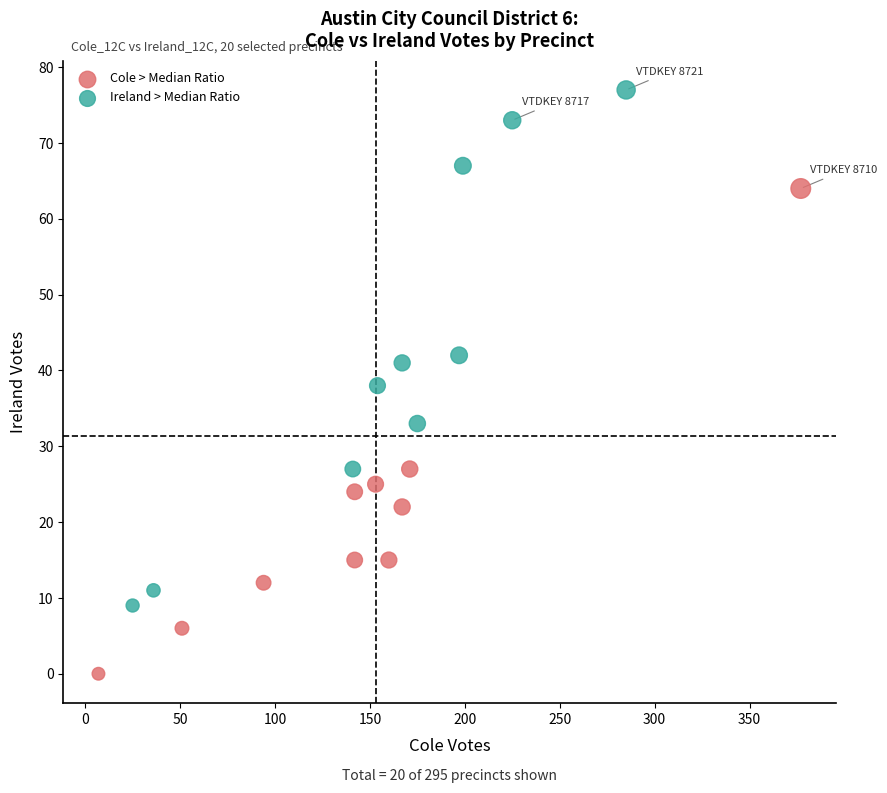

Which series contains the highest Y value?

Ireland > Median Ratio